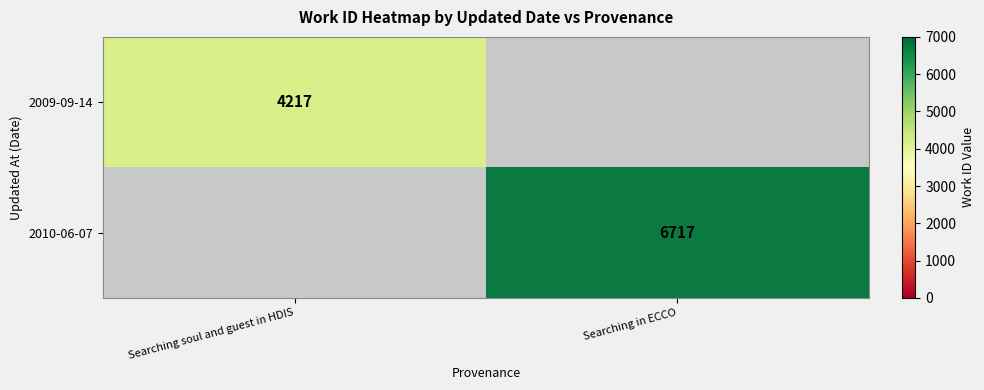

The value of 2009-09-14 at Searching soul and guest in HDIS is 7237. True or false?

False